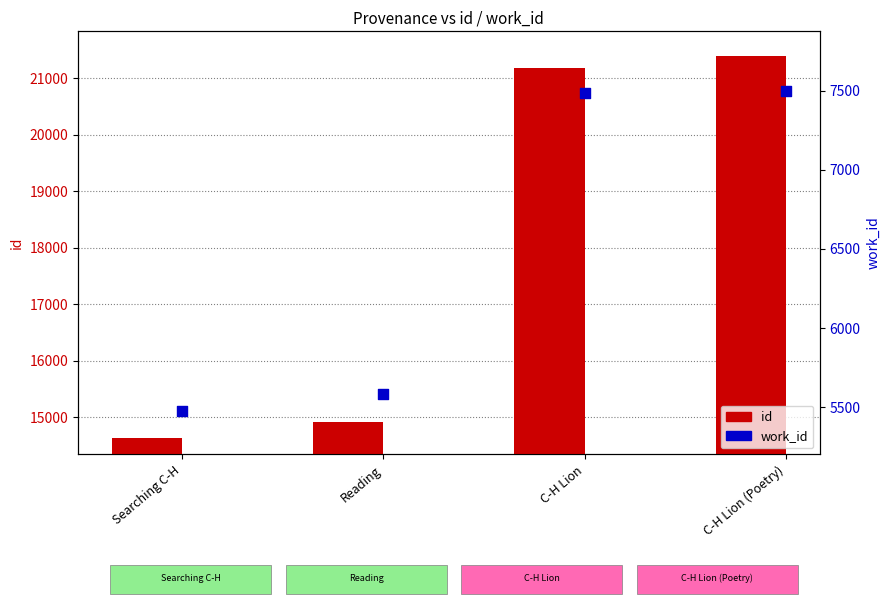

Is the value of work_id at C-H Lion (Poetry) greater than the value of id at C-H Lion?

No